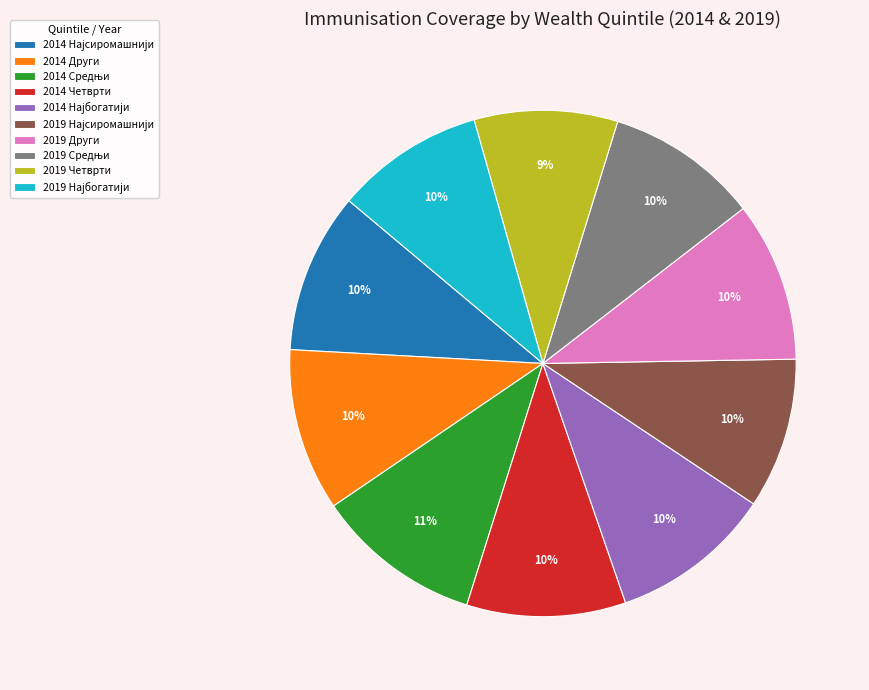

Is there a majority slice in this chart?

No